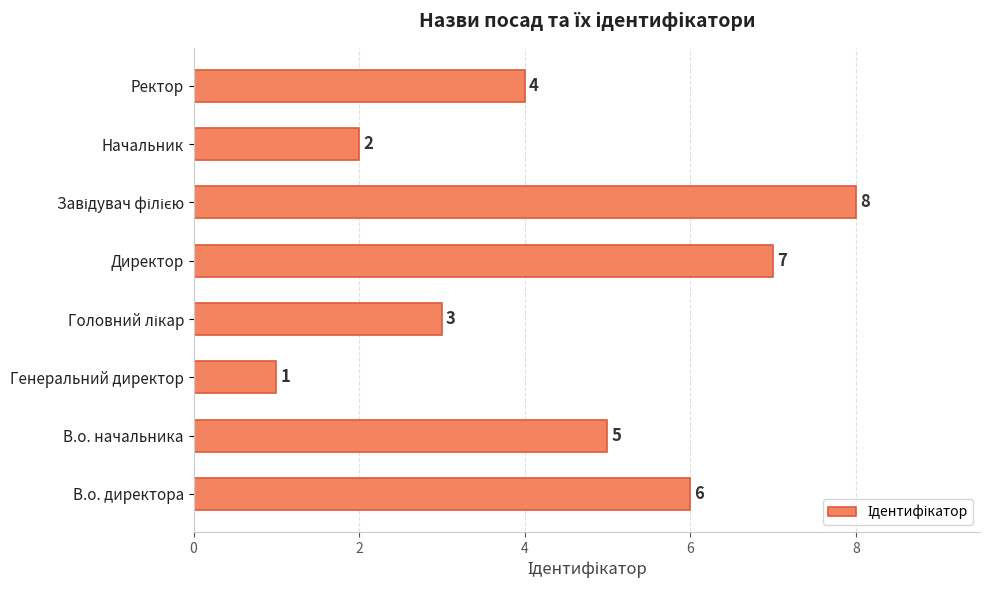

Where is the data nearest to the value 4?

Ректор